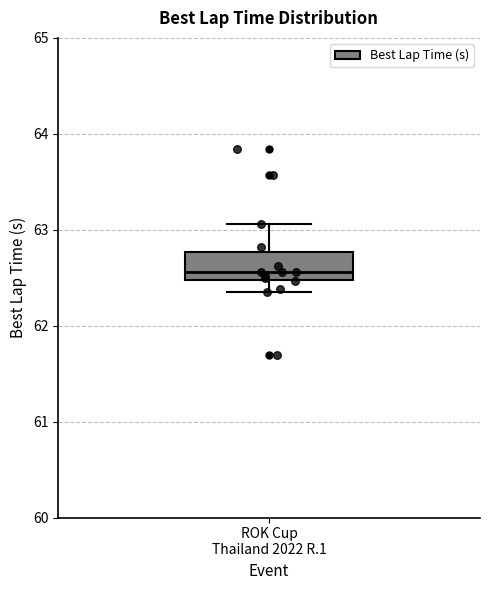

Transcribe this box plot: give where the median line is, the range the box spans, and where the two whiskers end, as read against the y-axis. The values are not printed on the chart, so give them approximately, as read against the axis.

median 62.6, box 62.5 to 62.8, whiskers 62.4 to 63.1